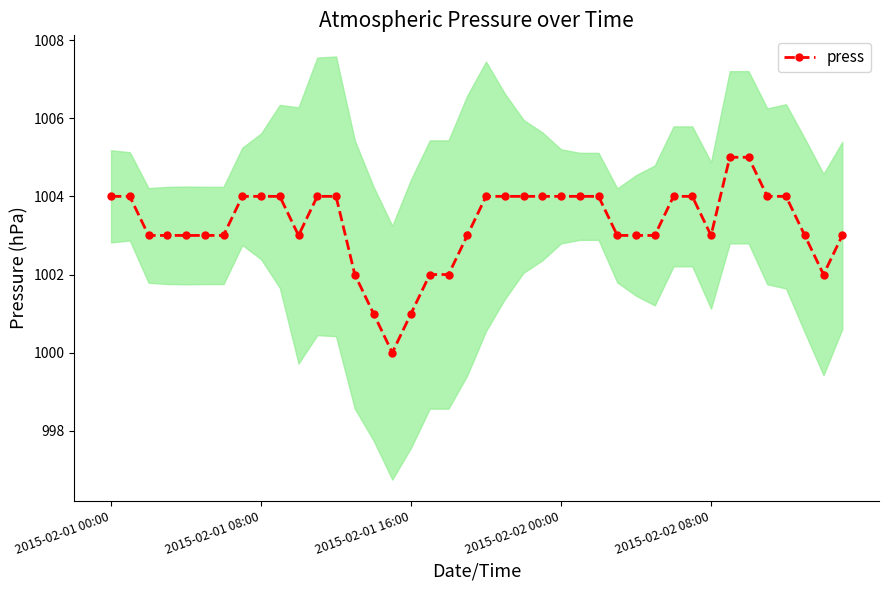

Between 2015-02-01 08:00 and 15, which is larger?

2015-02-01 08:00